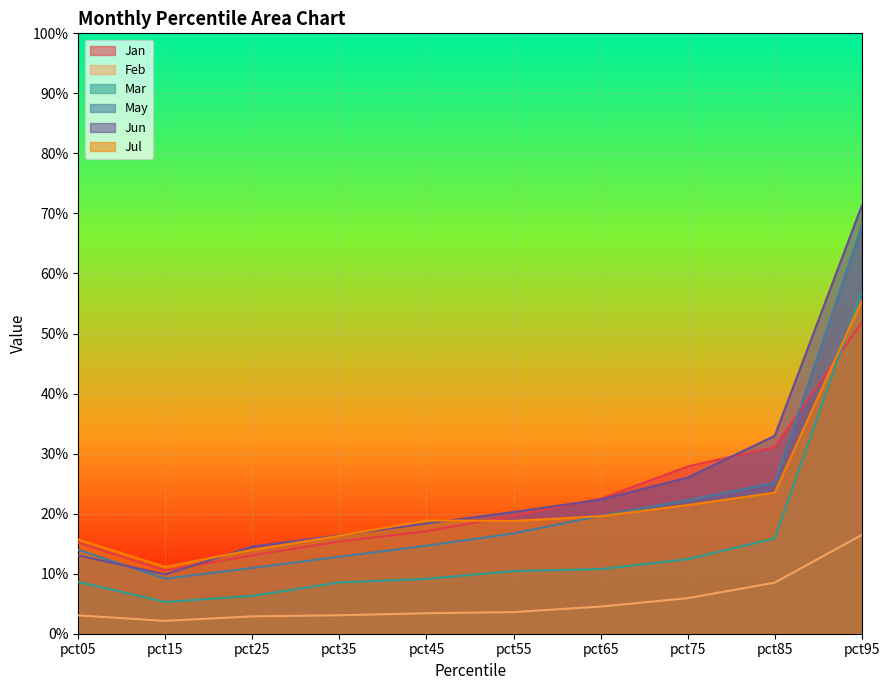

At how many categories does at least one series exceed 0?

10